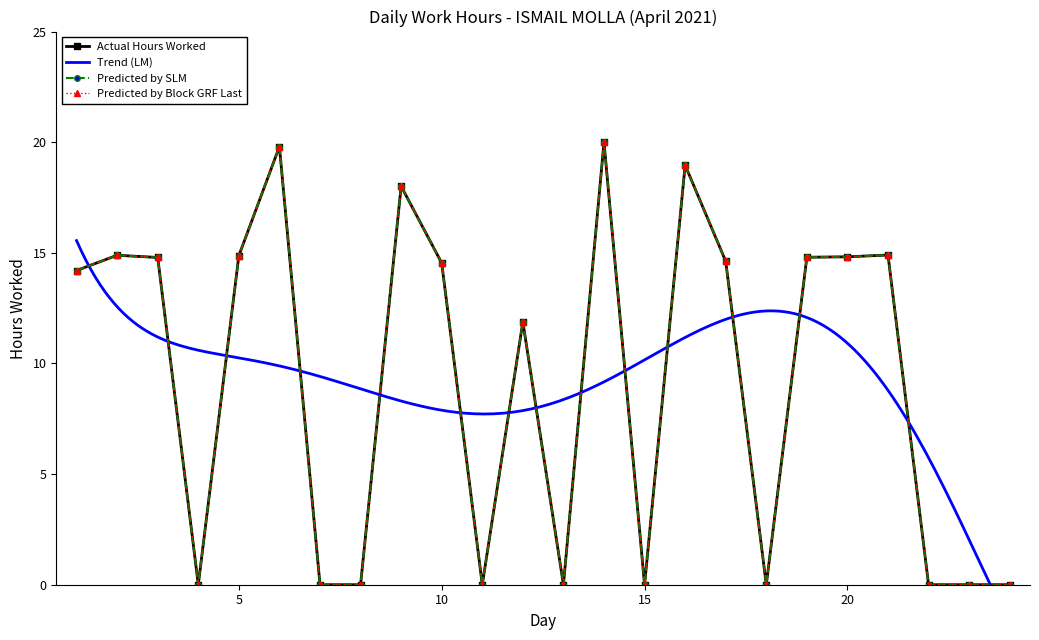

Where is the data nearest to the value 10?

12